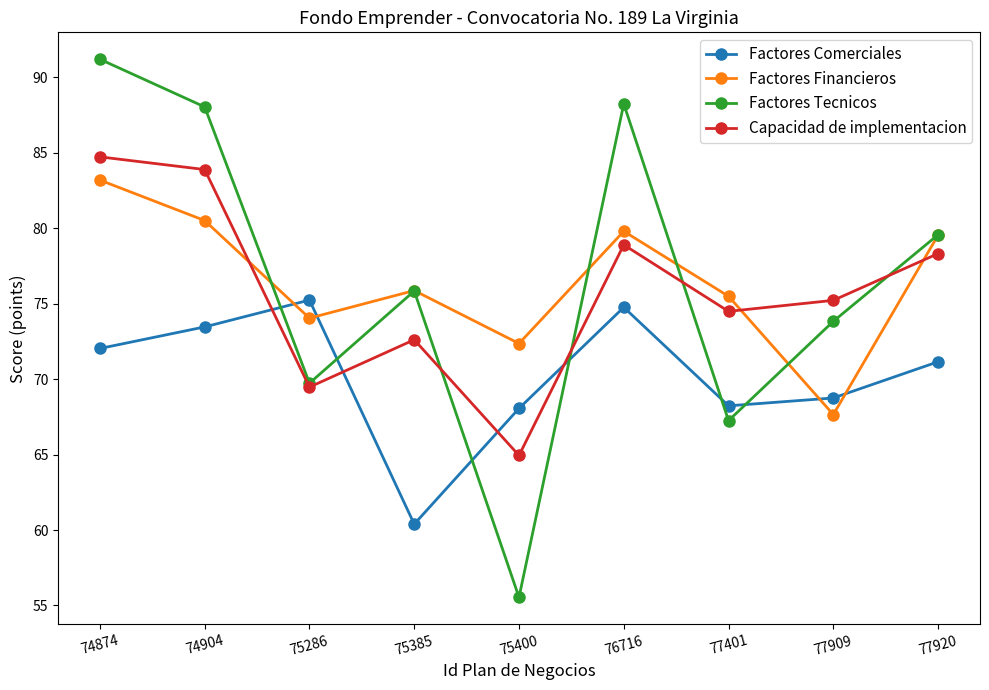

Is it true that Factores Comerciales equals 72.0 at 74874?

True